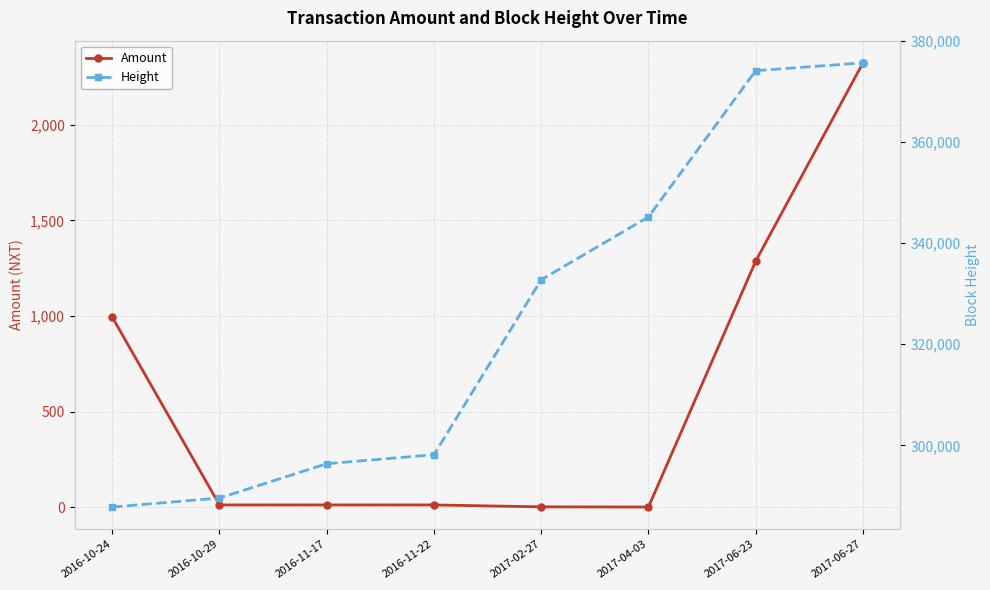

What is the label of the 4th point from the right?

2017-02-27